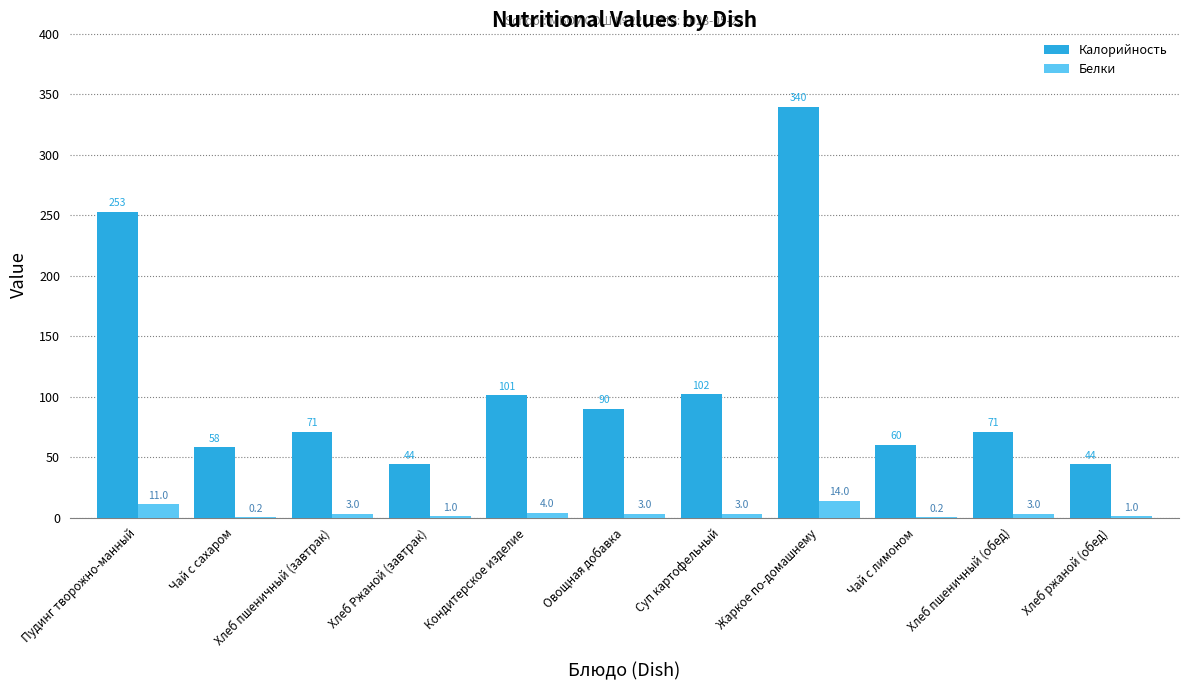

True or false: Калорийность has a value of 60.0 at Чай с лимоном.

True